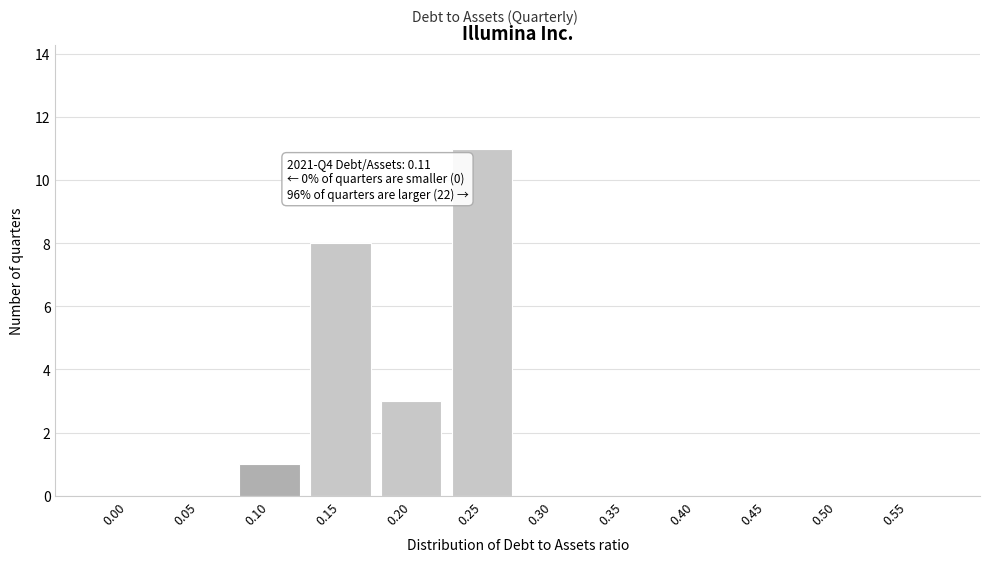

Reading left to right, transcribe all the data shown in this chart.

0.00=0	0.05=0	0.10=1	0.15=8	0.20=3	0.25=11	0.30=0	0.35=0	0.40=0	0.45=0	0.50=0	0.55=0